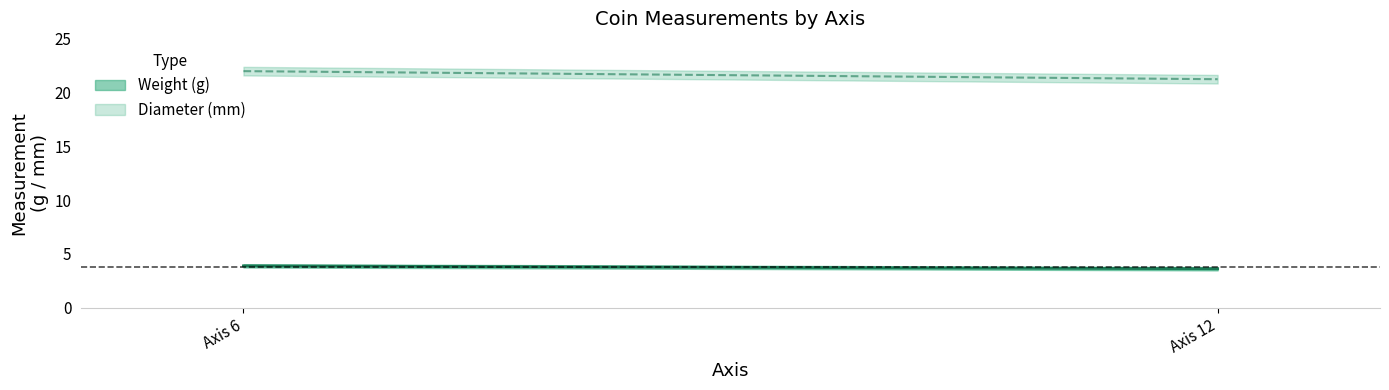

What is the spread (max minus min) of values at 12?

17.6